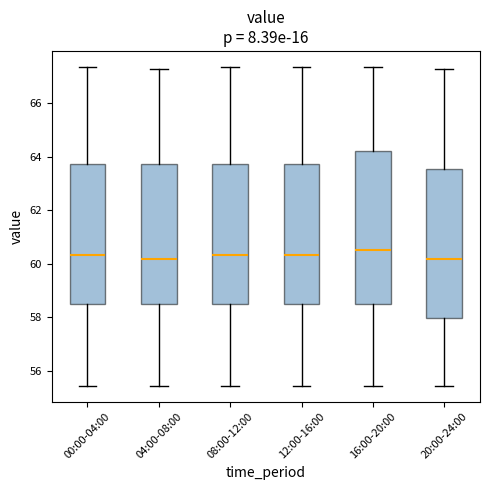

Which box's median line is the highest?

16:00-20:00